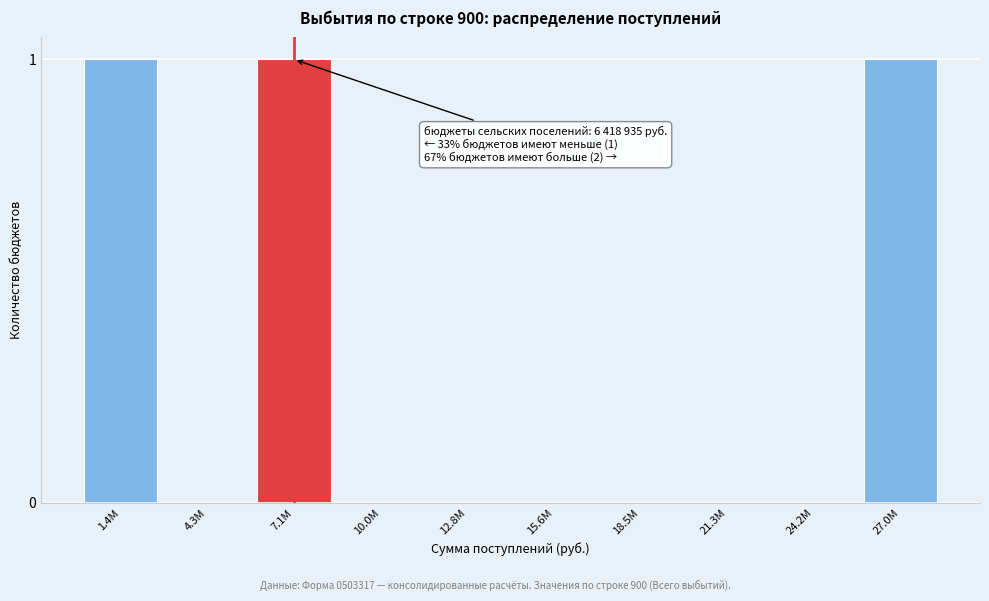

Reading left to right, transcribe all the data shown in this chart.

1.4M=1	4.3M=0	7.1M=1	10.0M=0	12.8M=0	15.6M=0	18.5M=0	21.3M=0	24.2M=0	27.0M=1